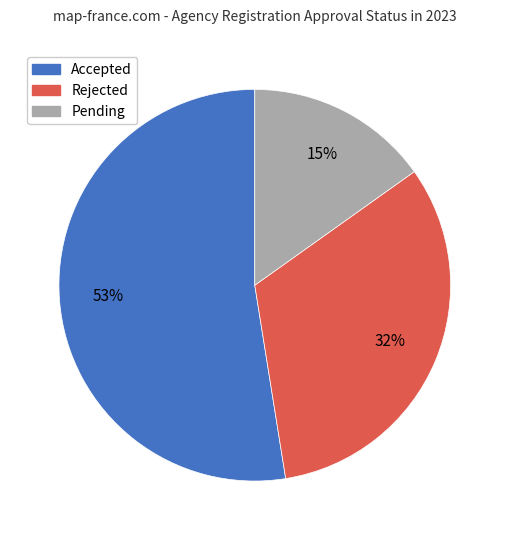

Combined, do Rejected and Accepted account for over 50%?

Yes